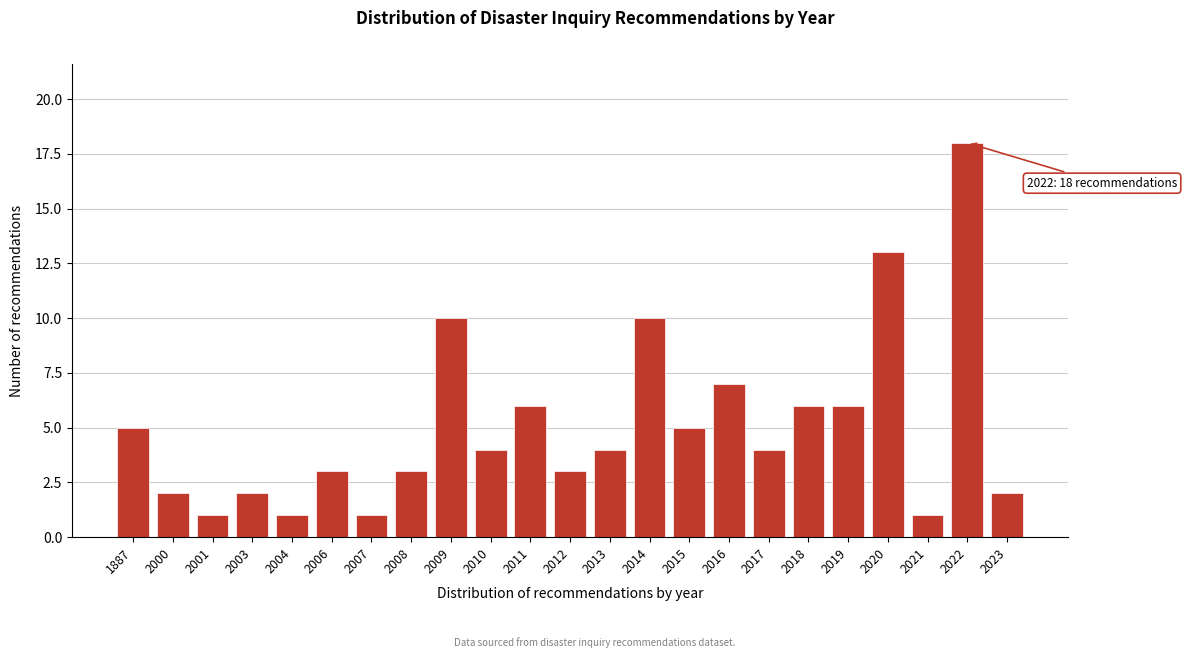

Reading left to right, extract all data points from this chart.

5	2	1	2	1	3	1	3	10	4	6	3	4	10	5	7	4	6	6	13	1	18	2